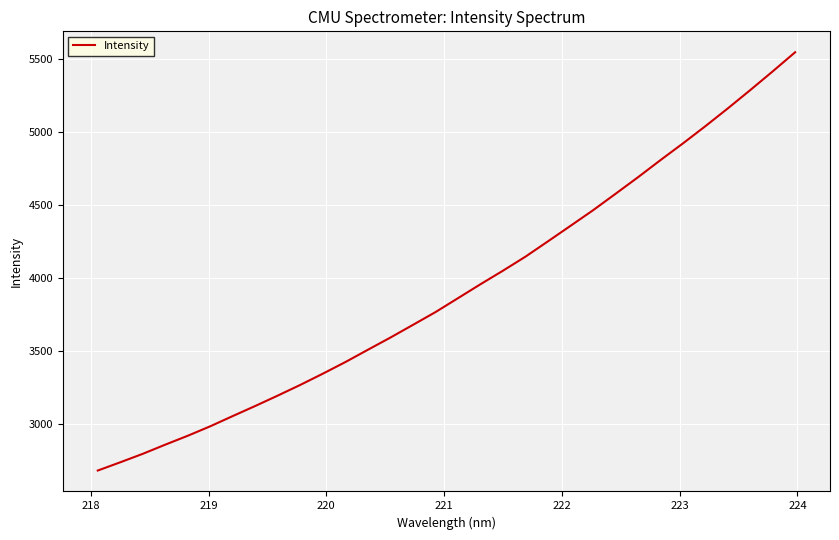

What is the smallest value displayed?

2680.1